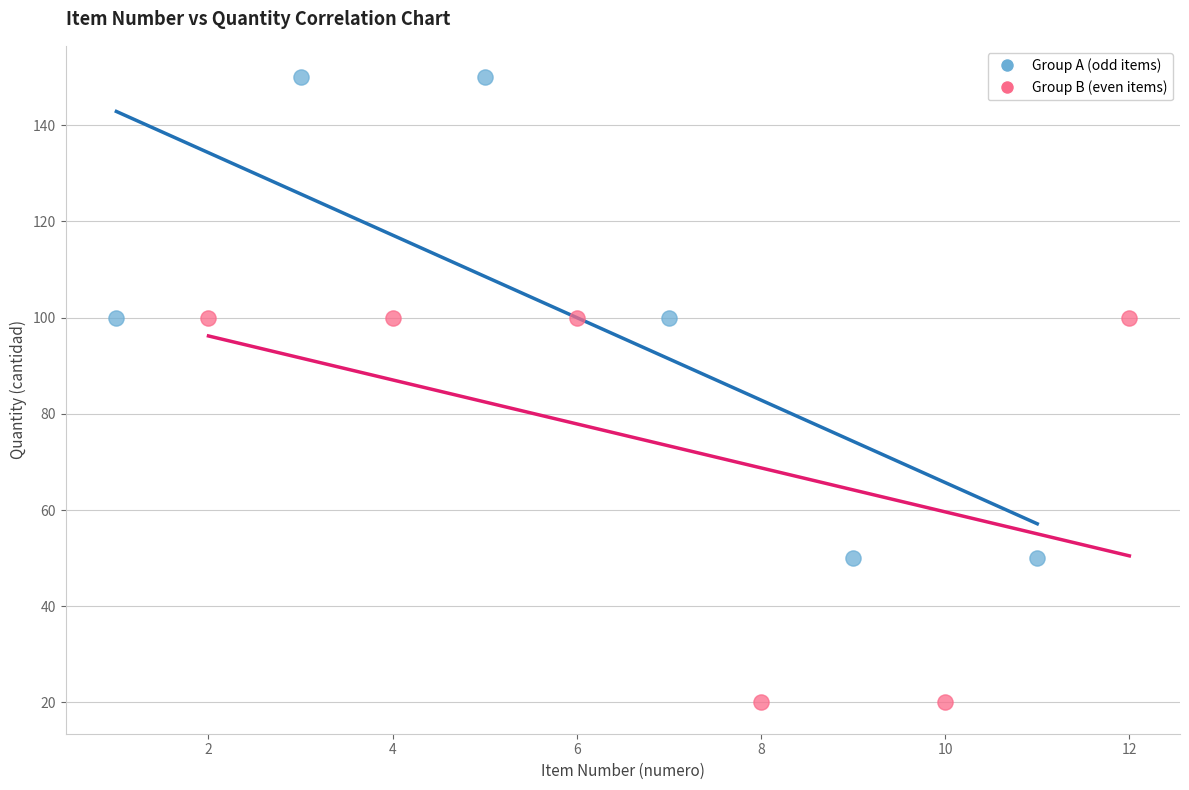

Which series contains the highest Y value?

Group A (odd items)